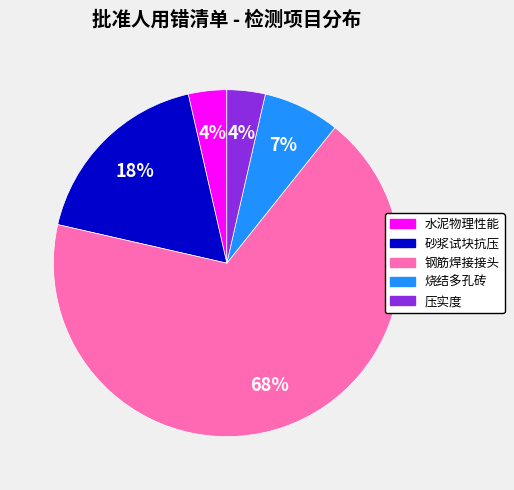

To the nearest percent, what percentage of the pie is 压实度?

4%